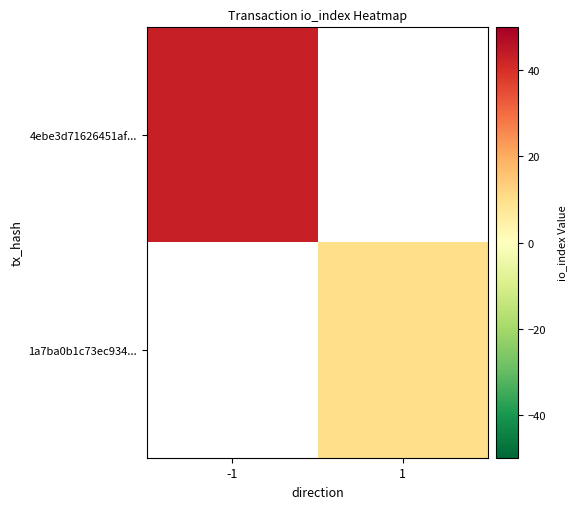

What is the greatest value displayed?

43.0